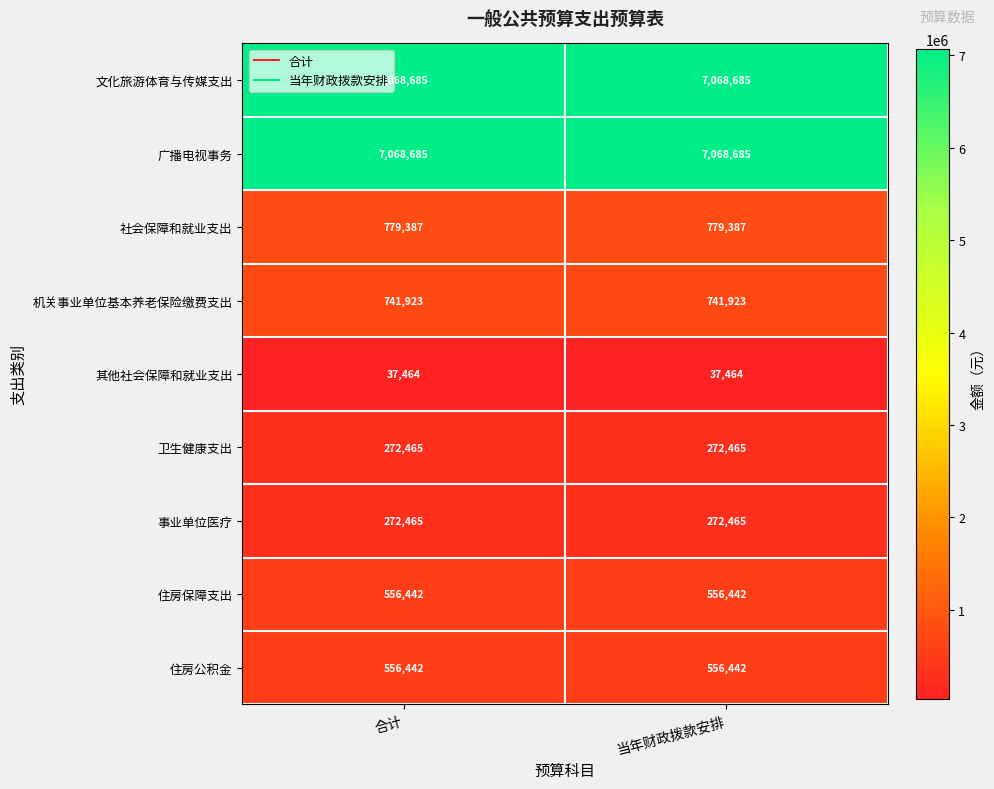

Reading left to right, transcribe all the data shown in this chart.

文化旅游体育与传媒支出: 7068685	7068685
广播电视事务: 7068685	7068685
社会保障和就业支出: 779387	779387
机关事业单位基本养老保险缴费支出: 741923	741923
其他社会保障和就业支出: 37464	37464
卫生健康支出: 272465	272465
事业单位医疗: 272465	272465
住房保障支出: 556442	556442
住房公积金: 556442	556442